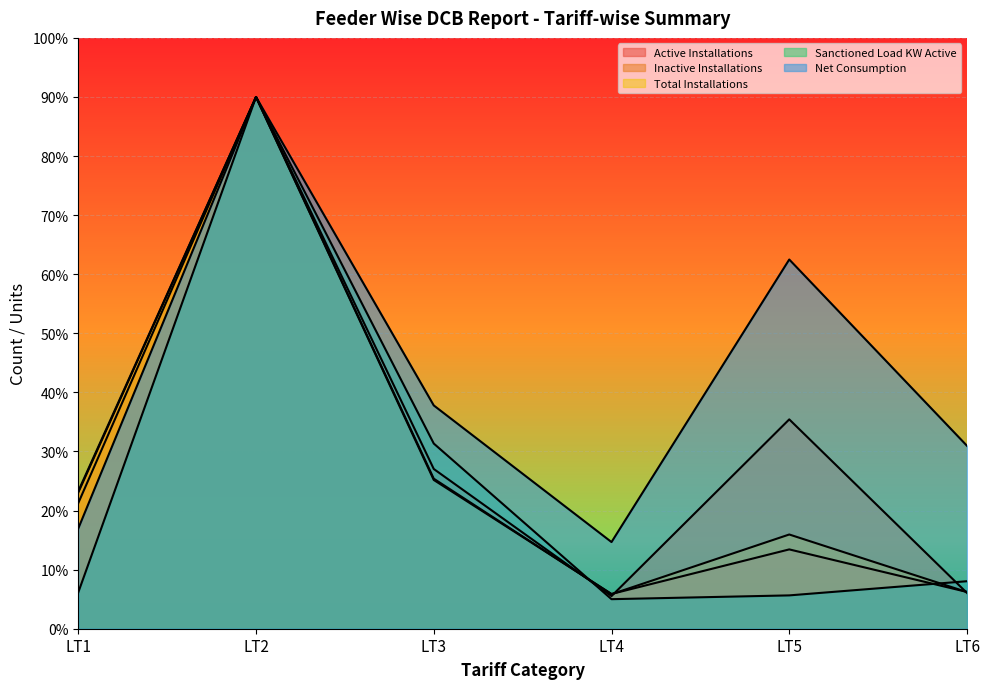

Is the value of Inactive Installations at LT4 greater than the value of Sanctioned Load KW Active at LT2?

No